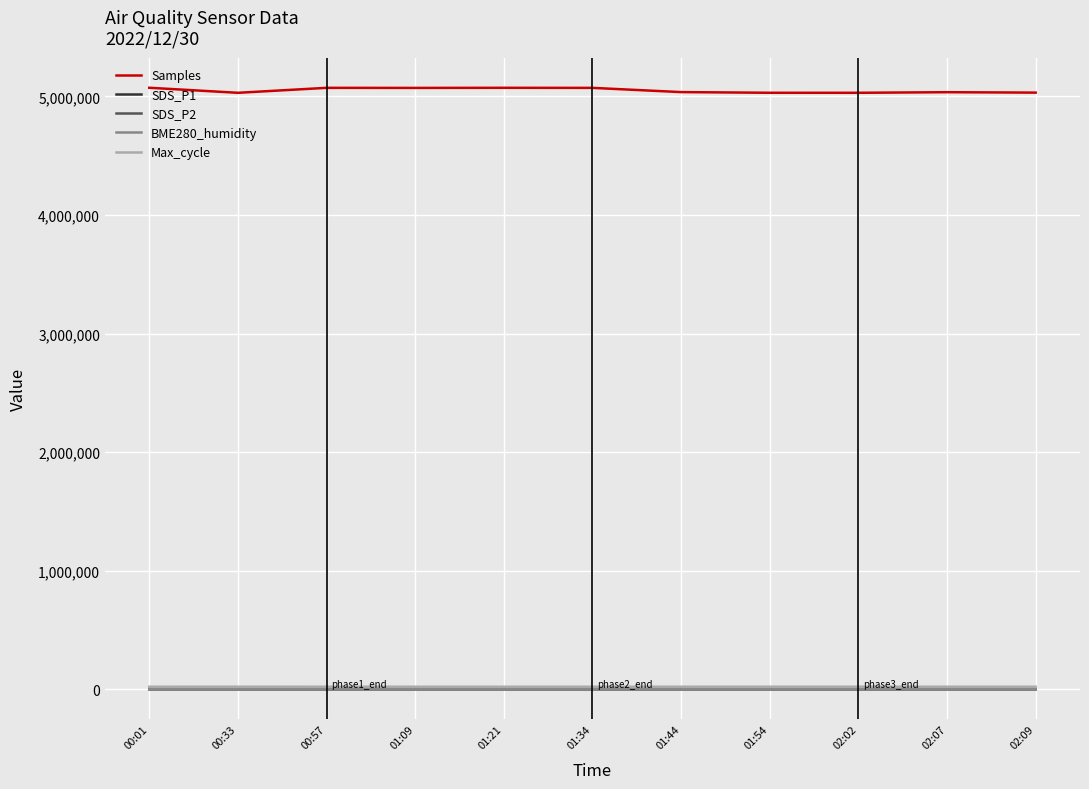

Which series has the largest total across all categories?

Samples